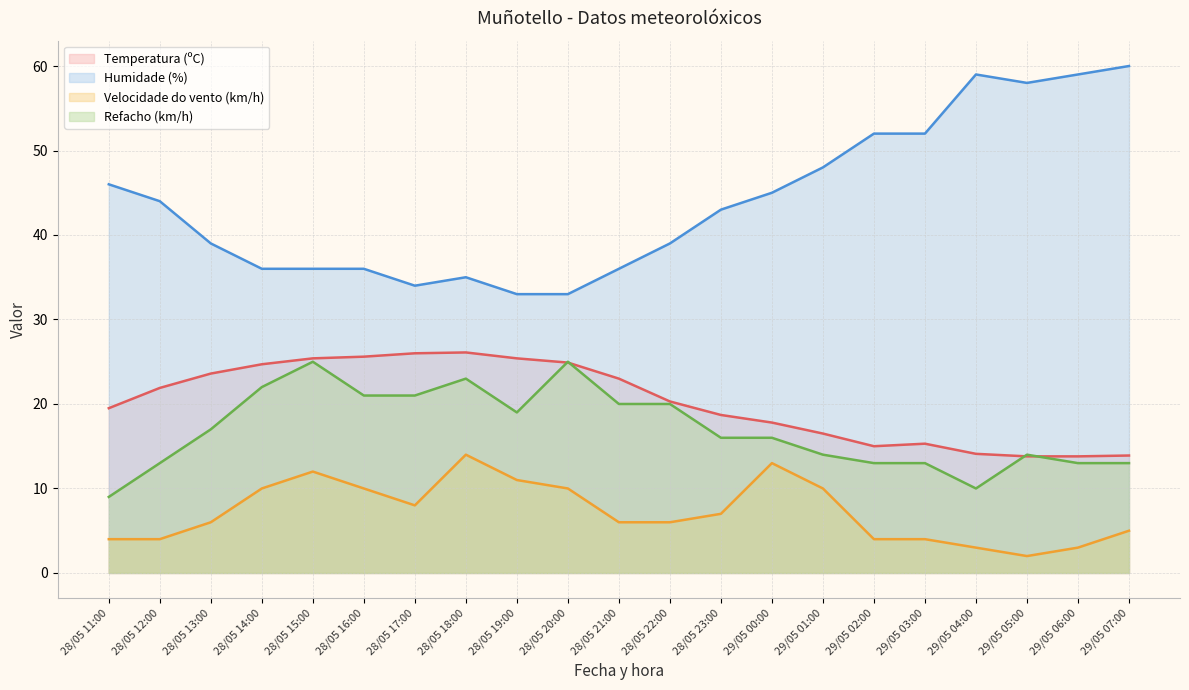

Rank the series at 29/05 02:00 from lowest to highest value.

Velocidade do vento (km/h), Refacho (km/h), Temperatura (ºC), Humidade (%)